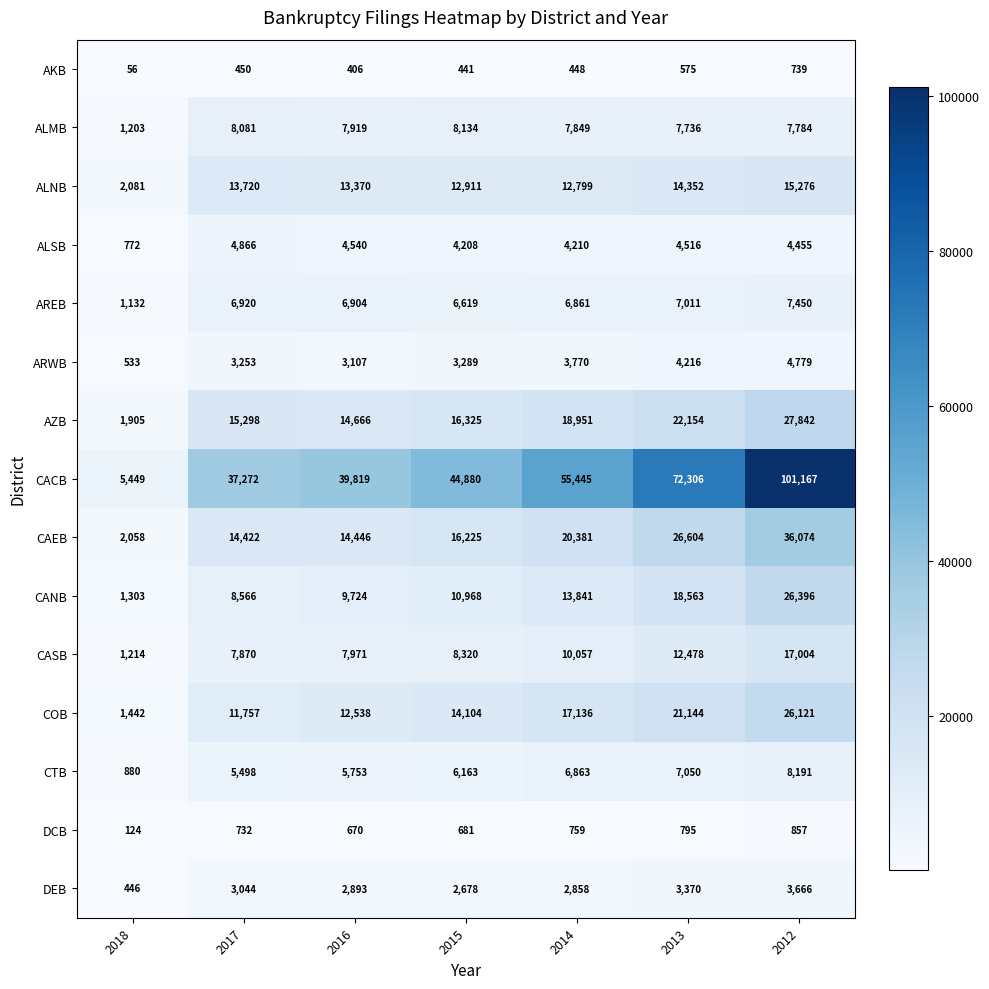

Where is AKB nearest to the value 397?

2016